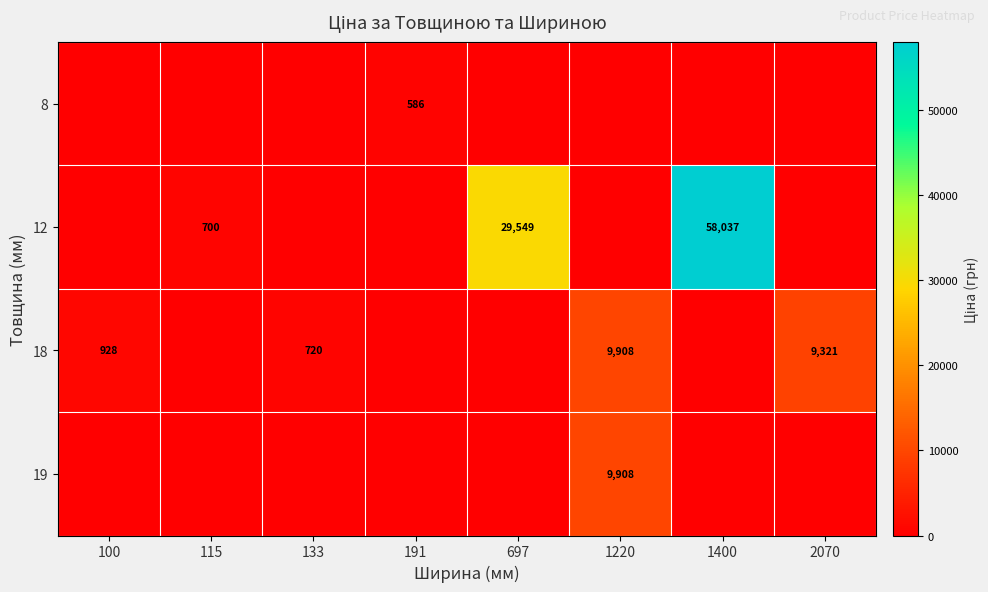

Is it true that 12 equals 209.2 at 115?

False